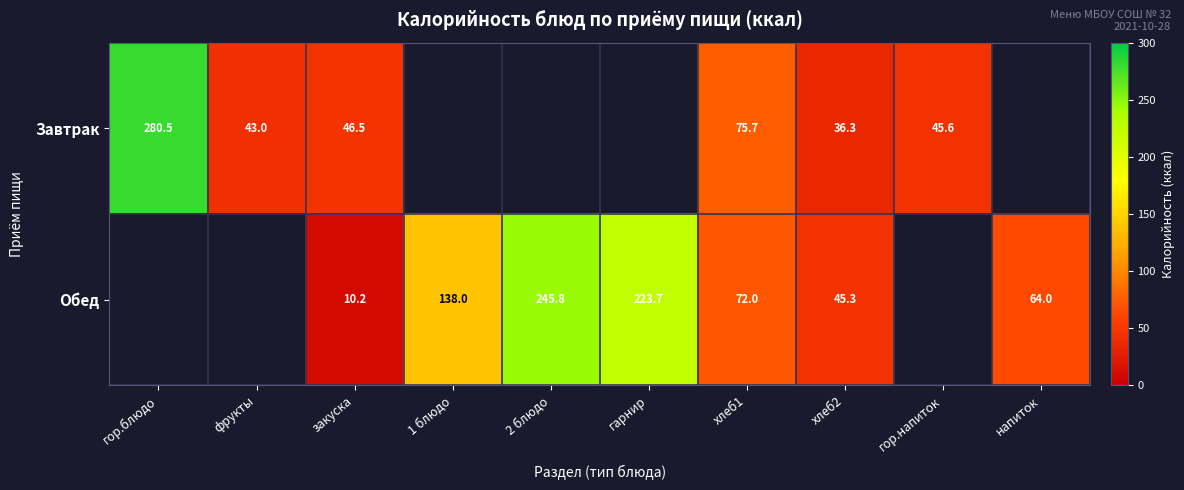

What is the difference between the highest and lowest values at хлеб1?

3.7